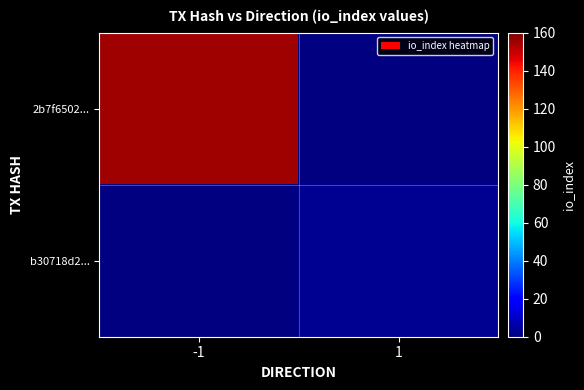

At which category is the sum across all series the highest?

-1